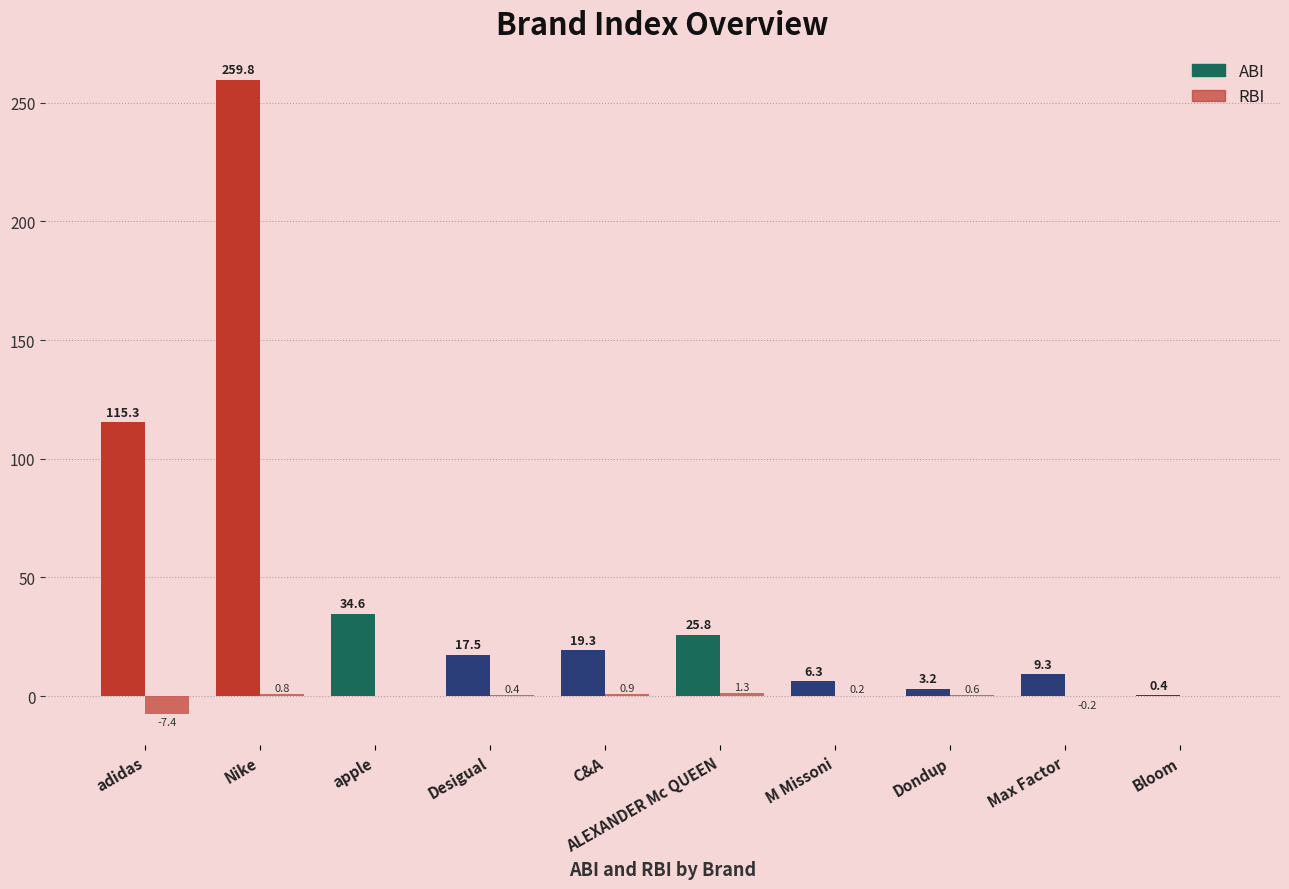

How many groups of bars are there?

10